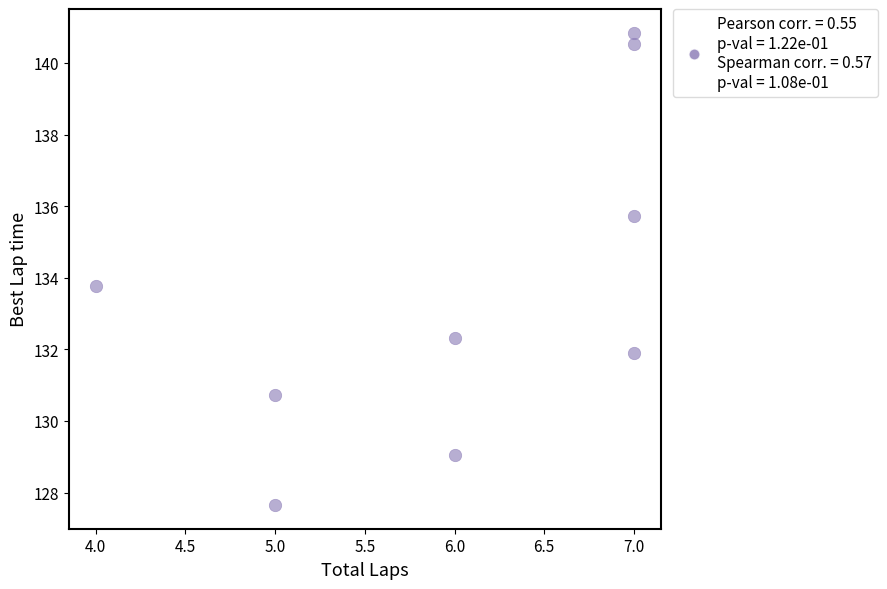

What is the average X value?

6.0